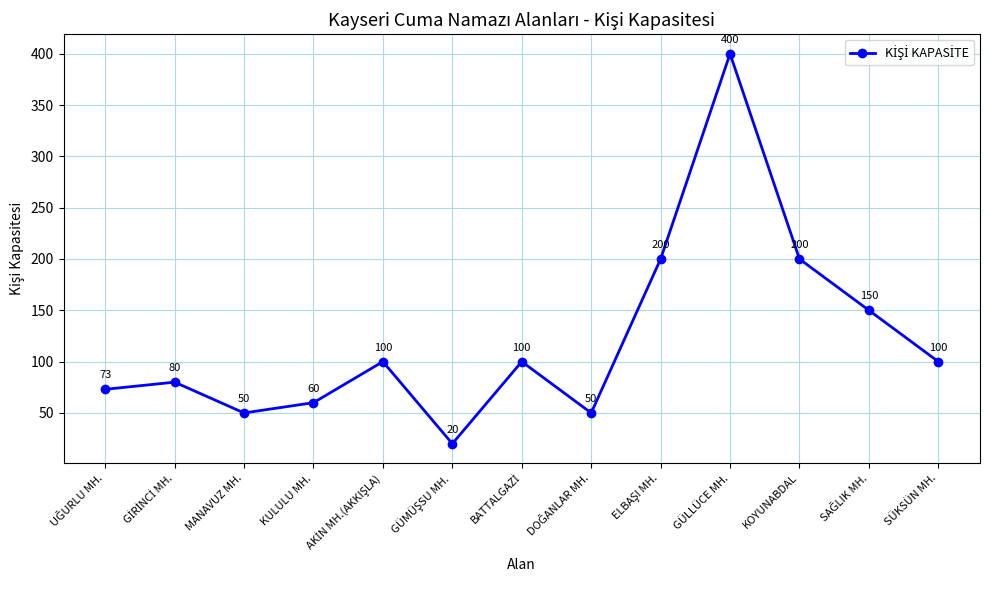

What is the smallest value displayed?

20